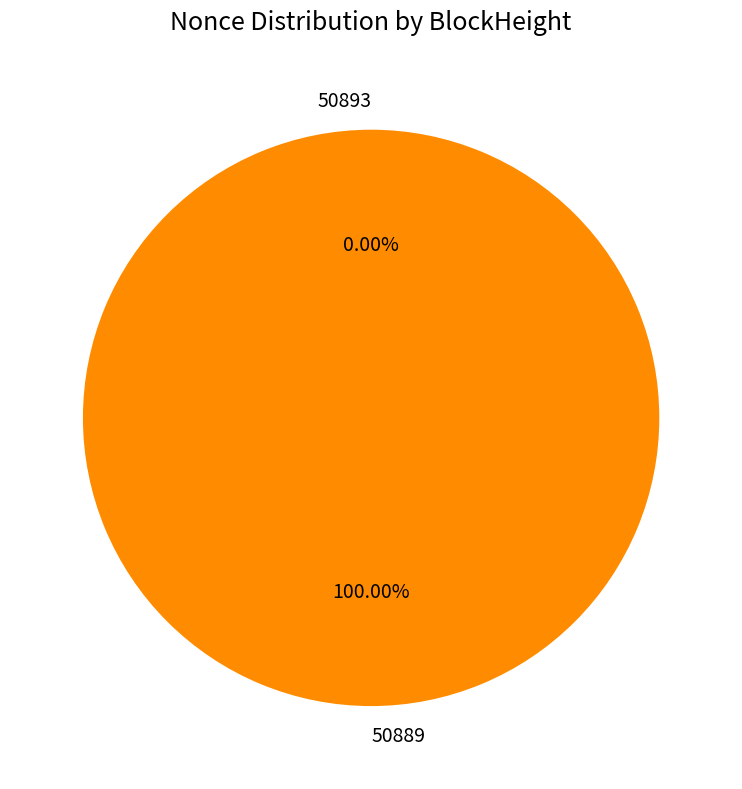

How many slices are in this pie chart?

2